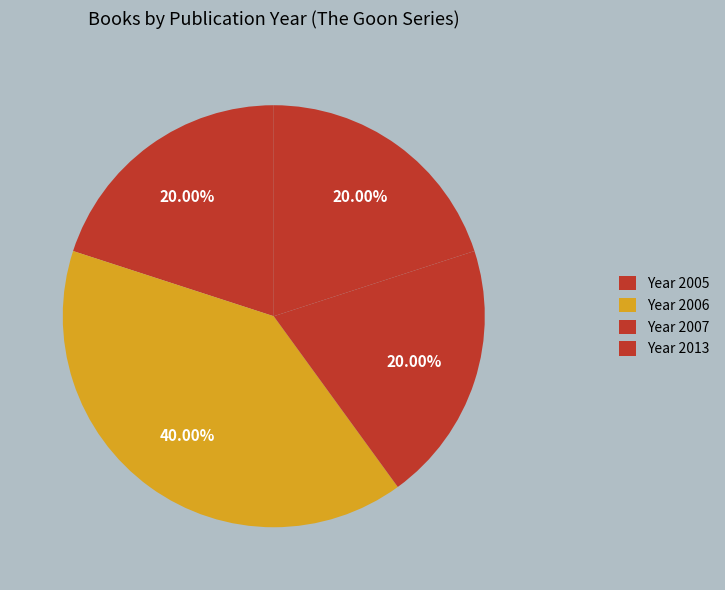

How many slices are in this pie chart?

4